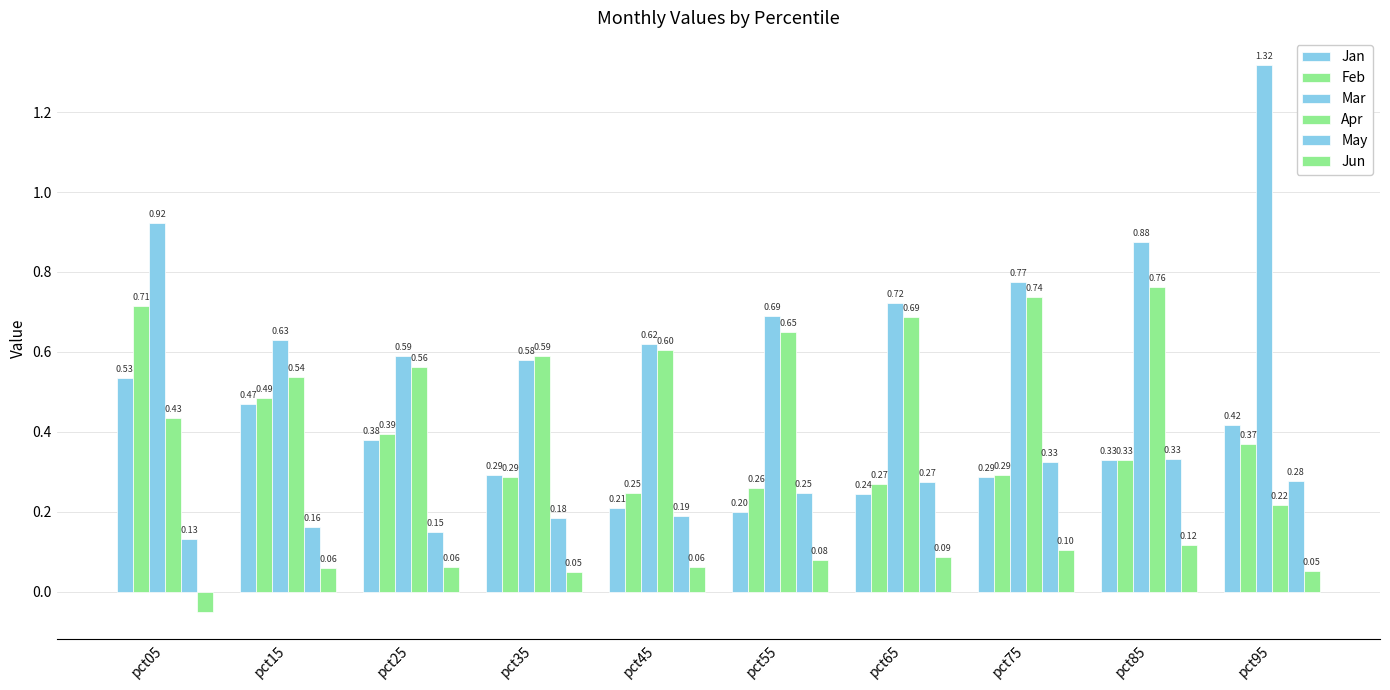

Read the Jan value at pct95.

0.4